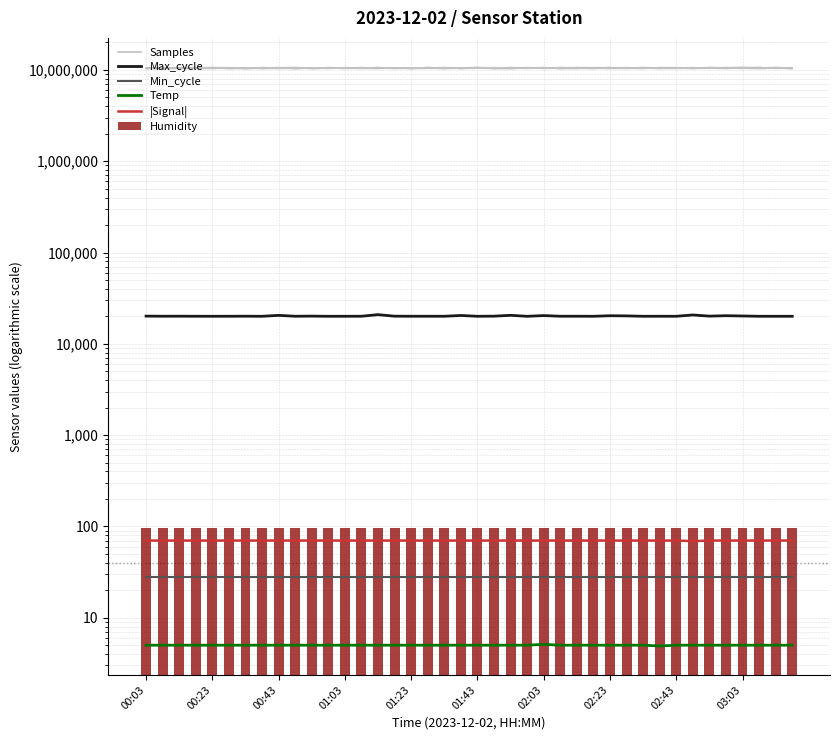

What is the spread (max minus min) of values at 38?

10474802.0